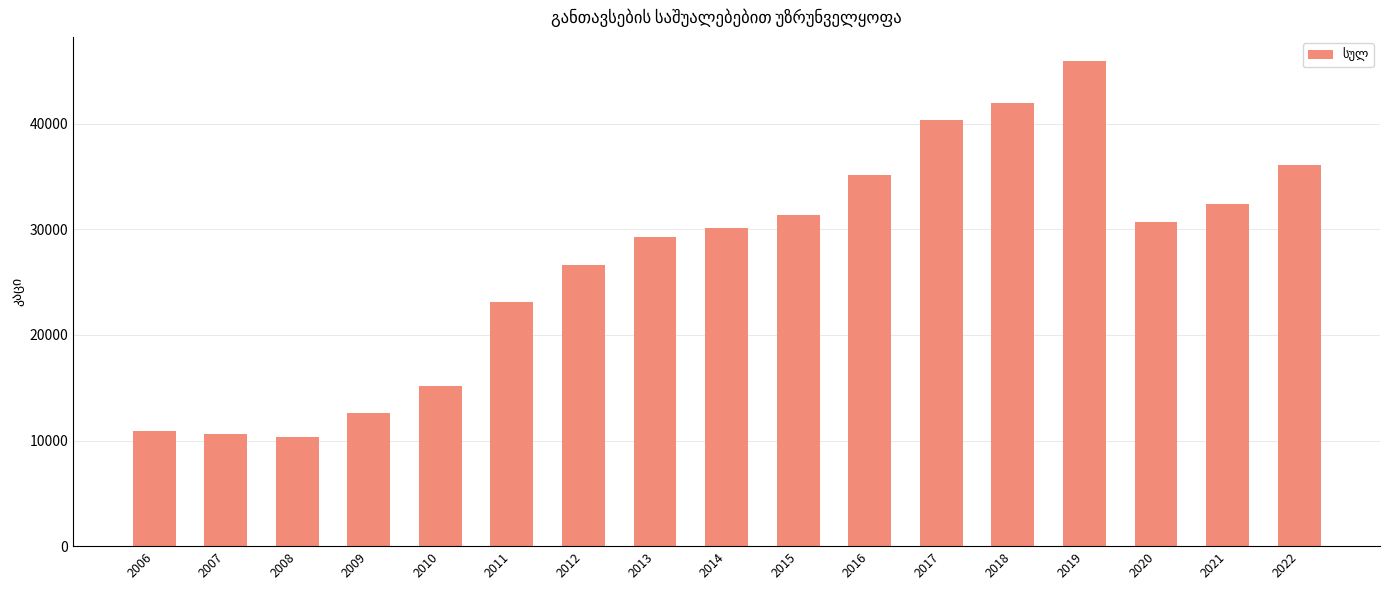

Between 2020 and 2018, which is larger?

2018